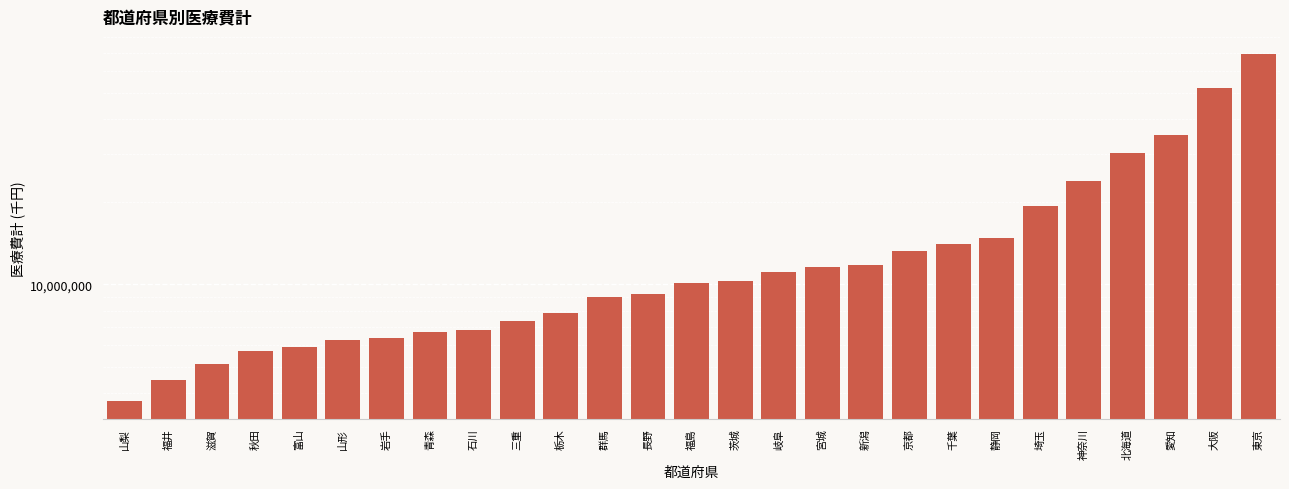

Where does the data first go above 10137486?

福島